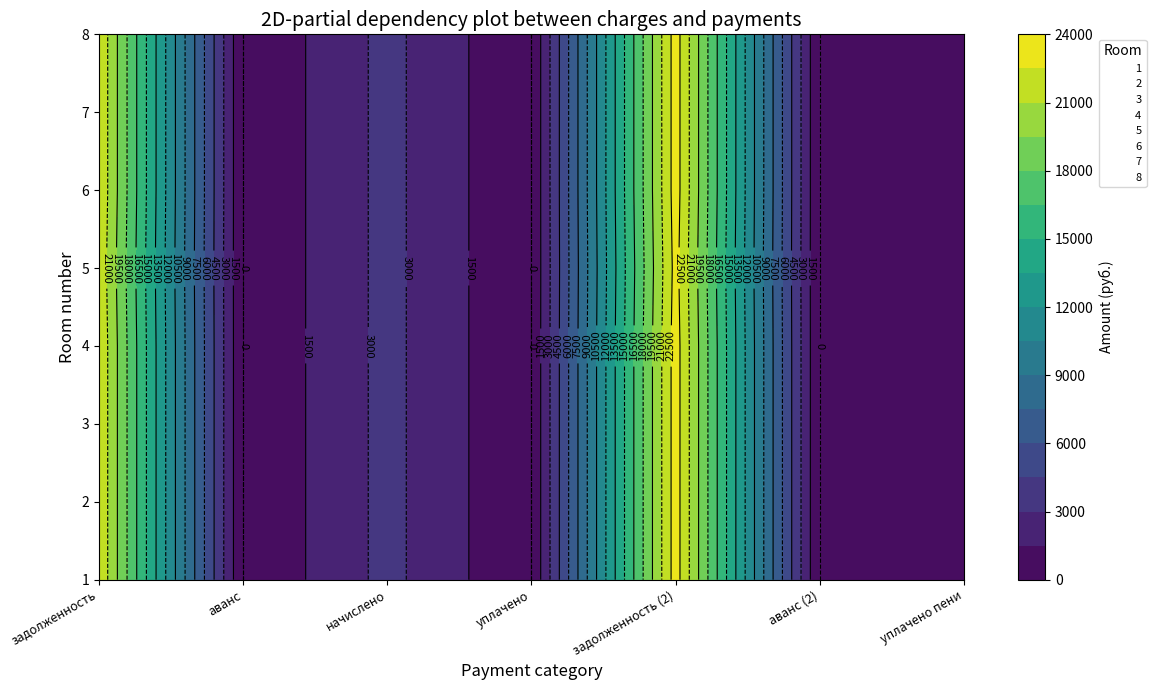

Which has a higher value, задолженность or начислено?

задолженность